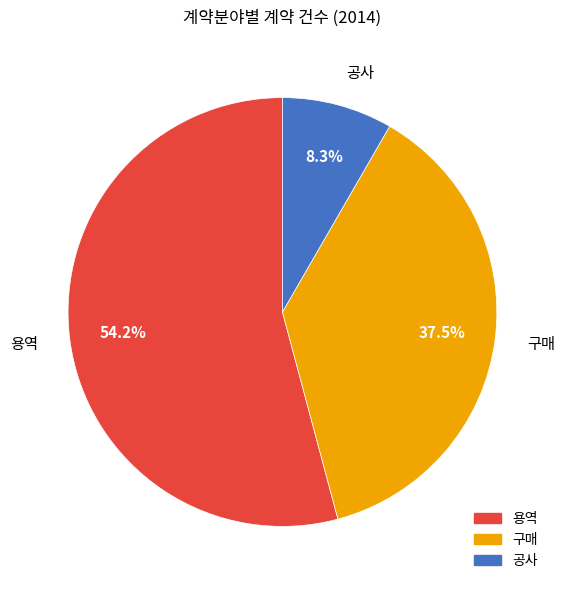

Rank the categories by value from lowest to highest.

공사, 구매, 용역